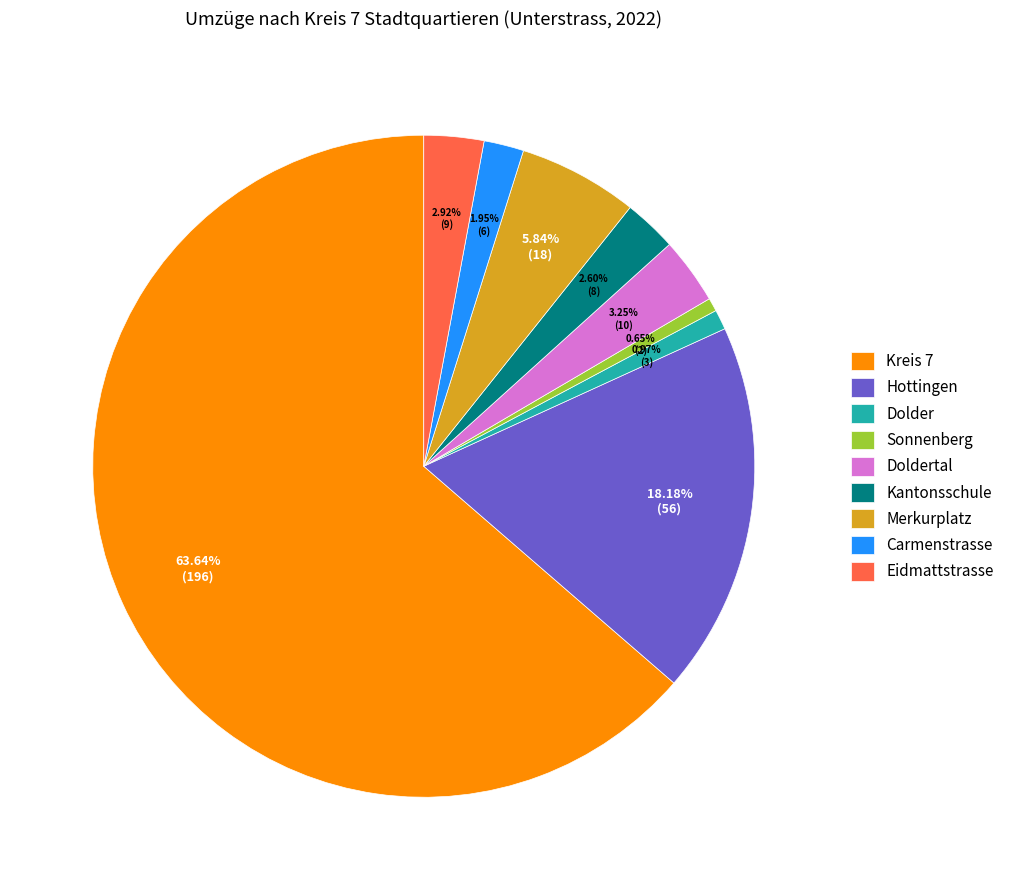

Approximately how many times larger is the value at Kreis 7 compared to Merkurplatz?

10.9